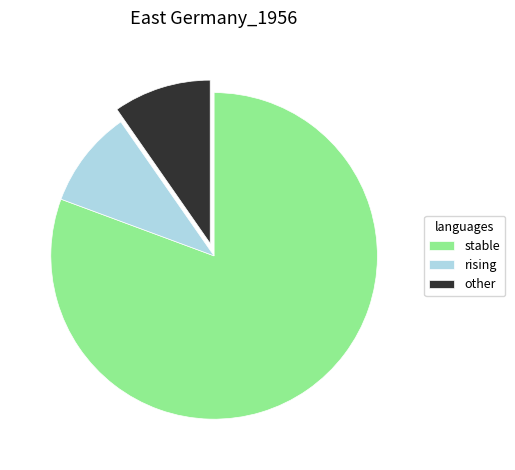

What is the largest slice in the pie chart?

stable